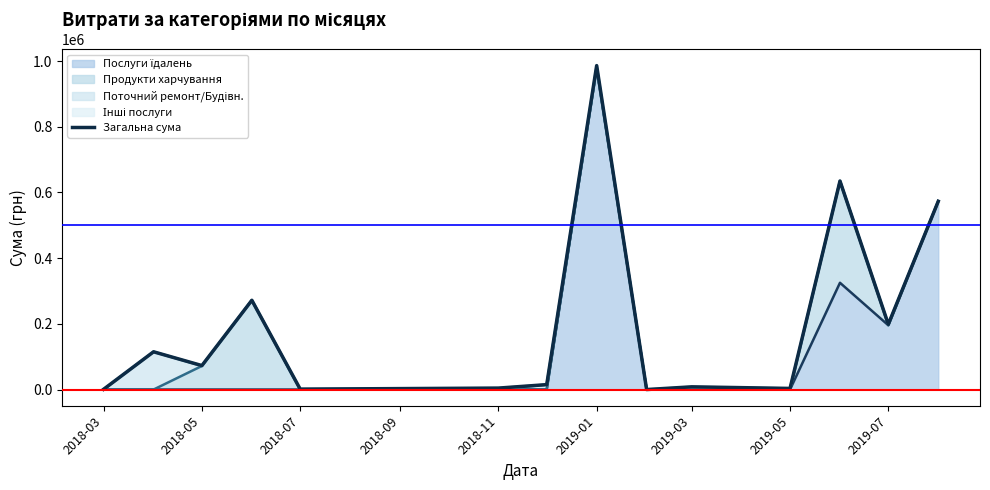

What is the difference between the maximum and minimum values?

986101.6